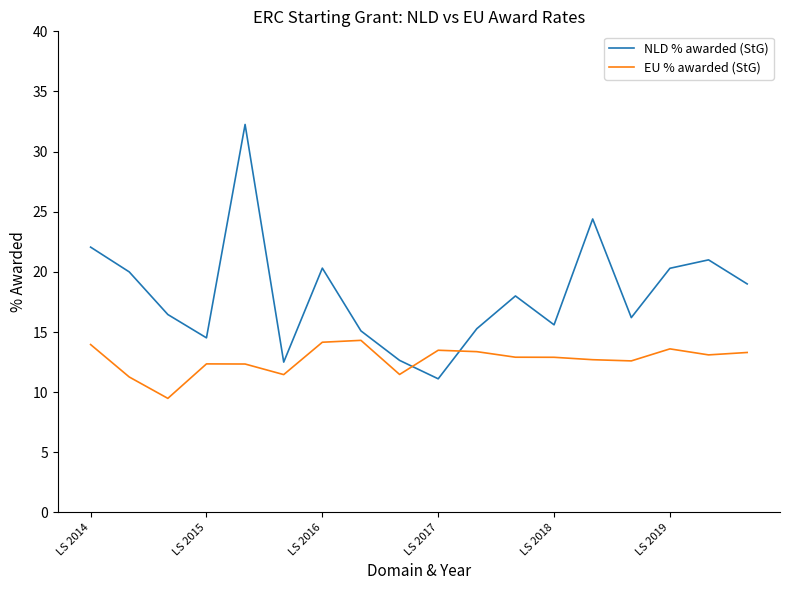

True or false: EU % awarded (StG) has more than 2 interior local peaks.

True